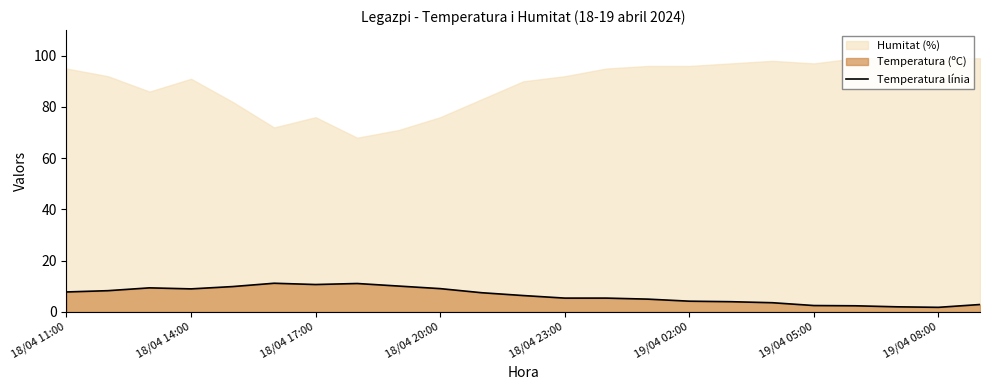

True or false: Temperatura línia has a value of 0.9 at 19/04 02:00.

False